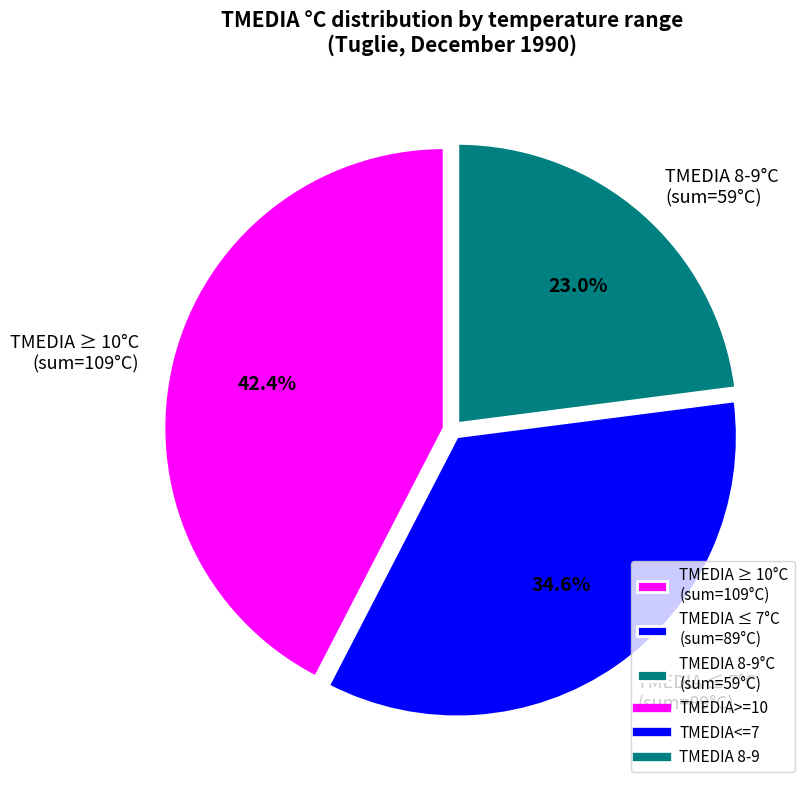

Approximately how many times larger is the value at TMEDIA ≥ 10°C (sum=109°C) compared to TMEDIA ≤ 7°C (sum=89°C)?

1.2